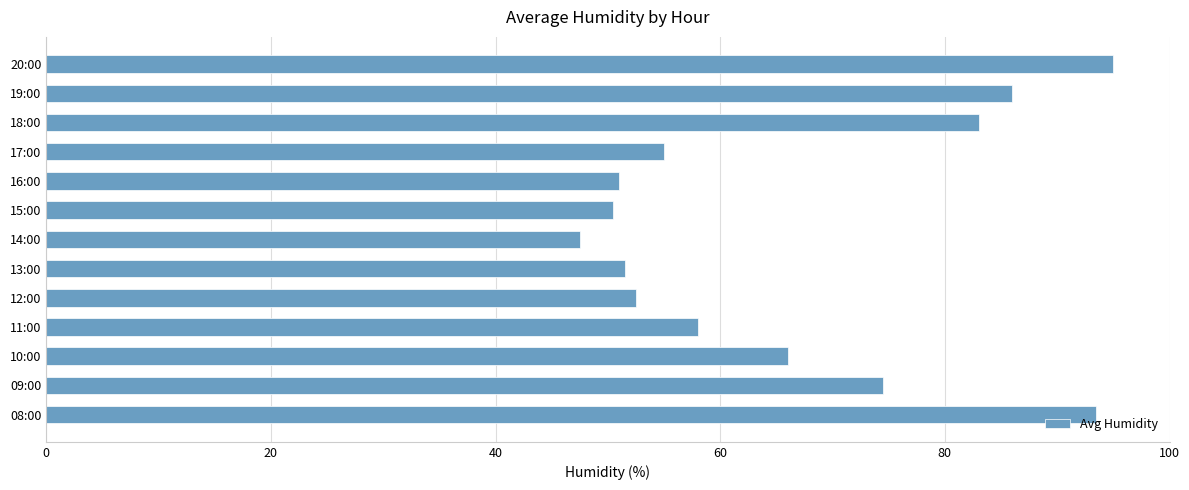

What is the difference between the second highest and minimum values?

46.0